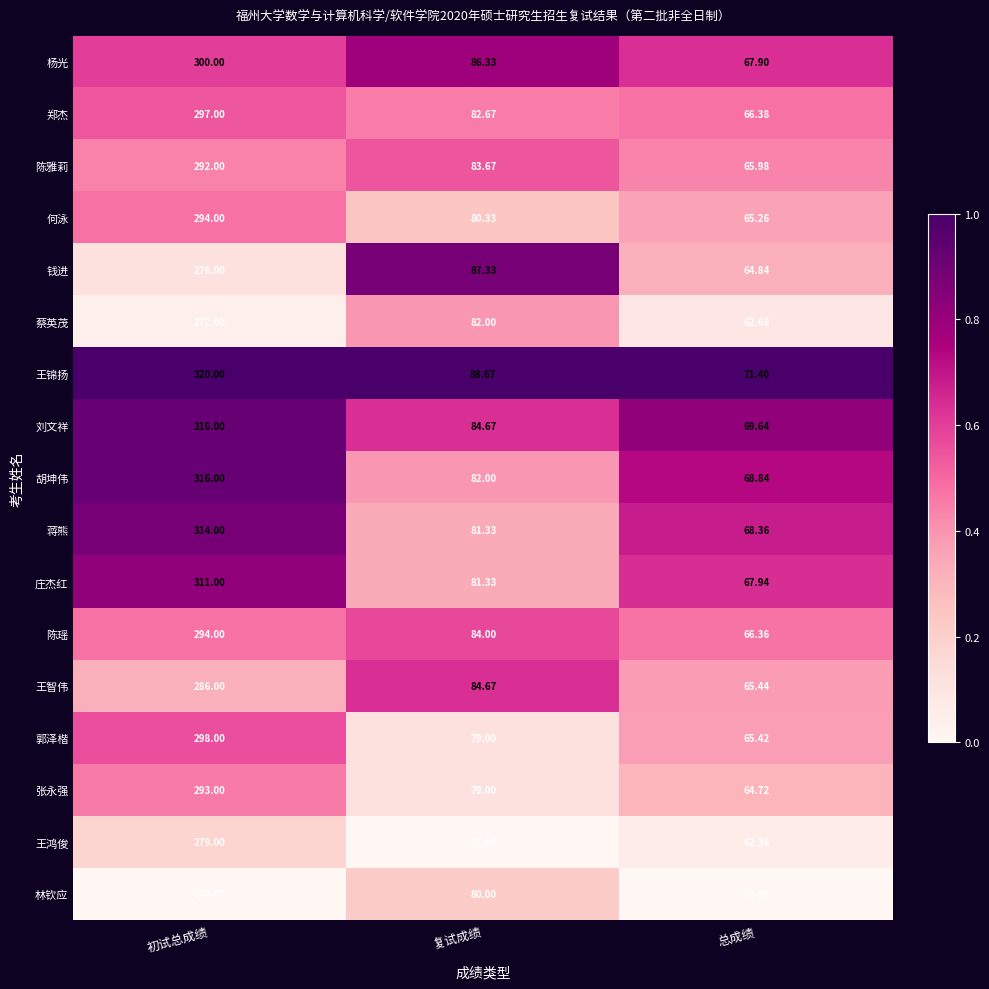

Which category has the highest value across all series?

初试总成绩